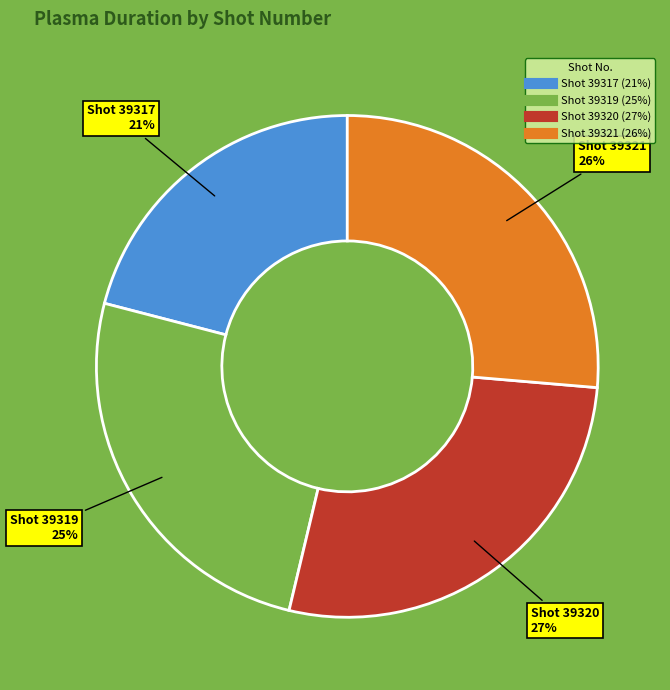

Is there any slice that represents more than half of the pie?

No